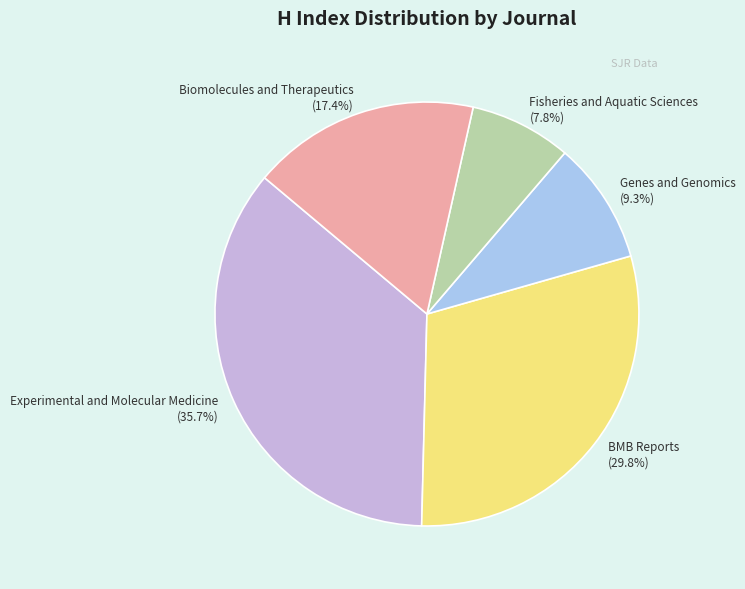

How many slices are in this pie chart?

5